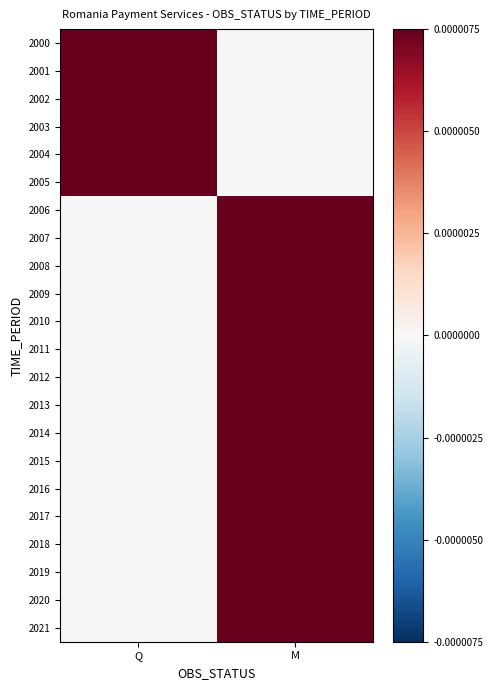

The value of 2013 at Q is 0. True or false?

True